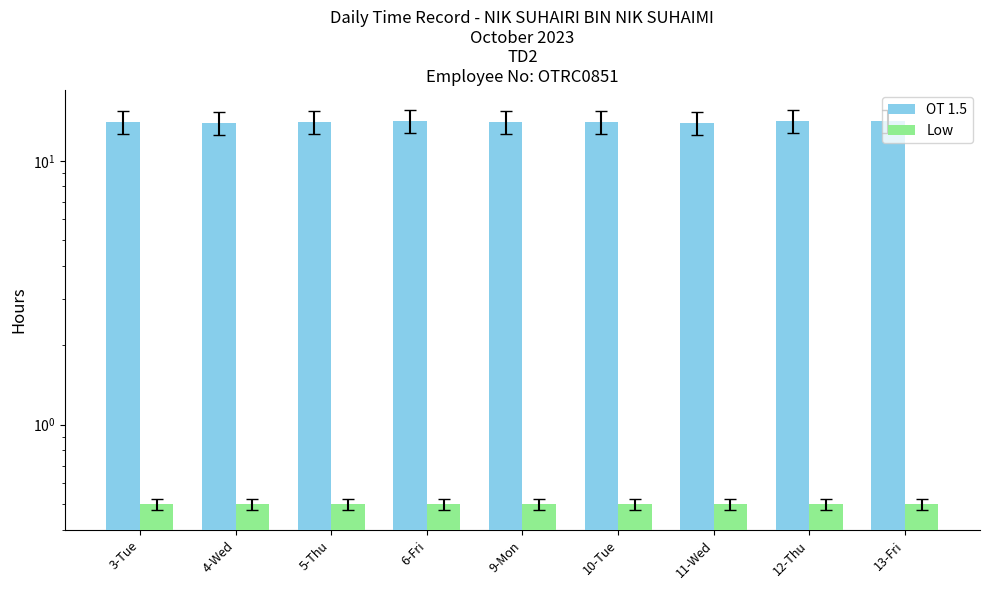

At which category is the sum across all series the highest?

12-Thu